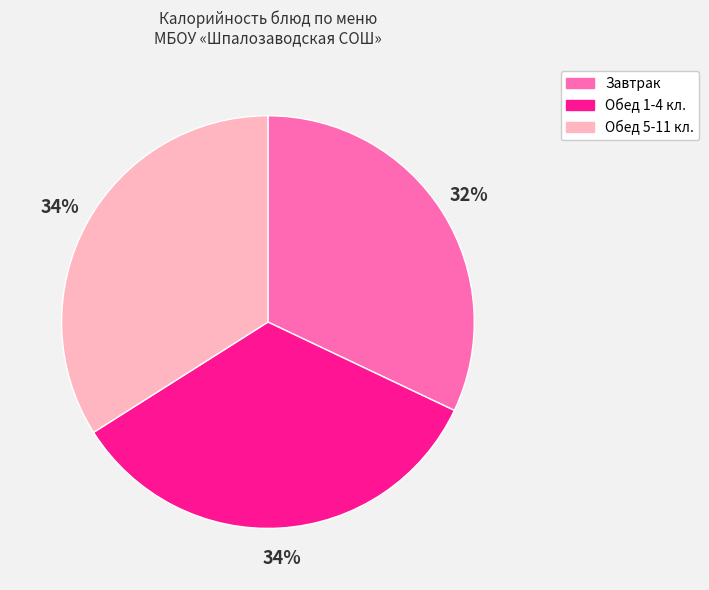

Combined, do Завтрак and Обед 1-4 кл. account for over 50%?

Yes